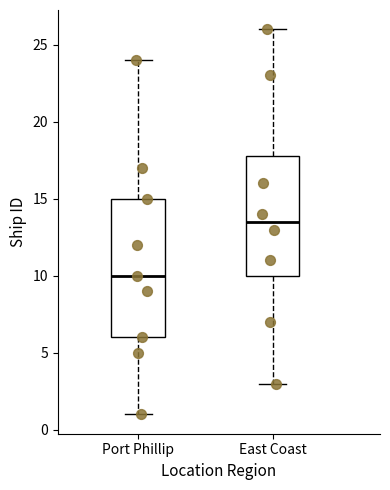

Reading left to right, transcribe this box plot: for each box, give where its median line is, the range the box spans, and where its two whiskers end, as read against the y-axis. The values are not printed on the chart, so give them approximately, as read against the axis.

Port Phillip: median 10.0, box 6.0 to 15.0, whiskers 1.0 to 24.0
East Coast: median 13.5, box 10.0 to 18.0, whiskers 3.0 to 26.0